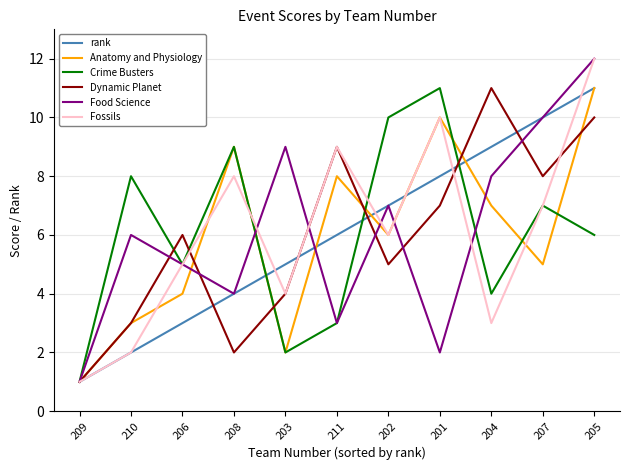

What position from the right is 210?

10